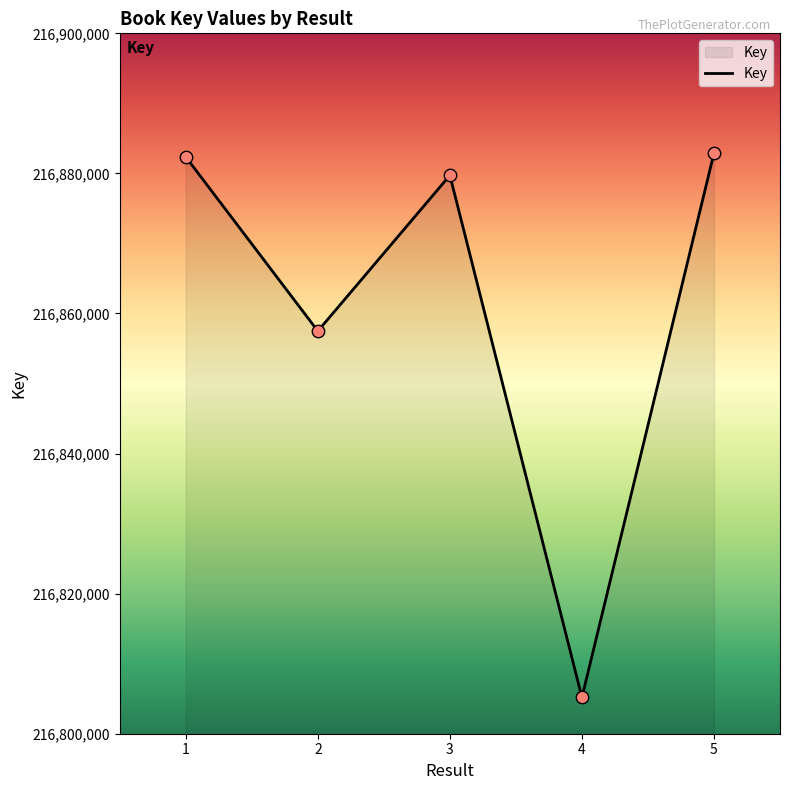

Between 3 and 5, which is larger?

5